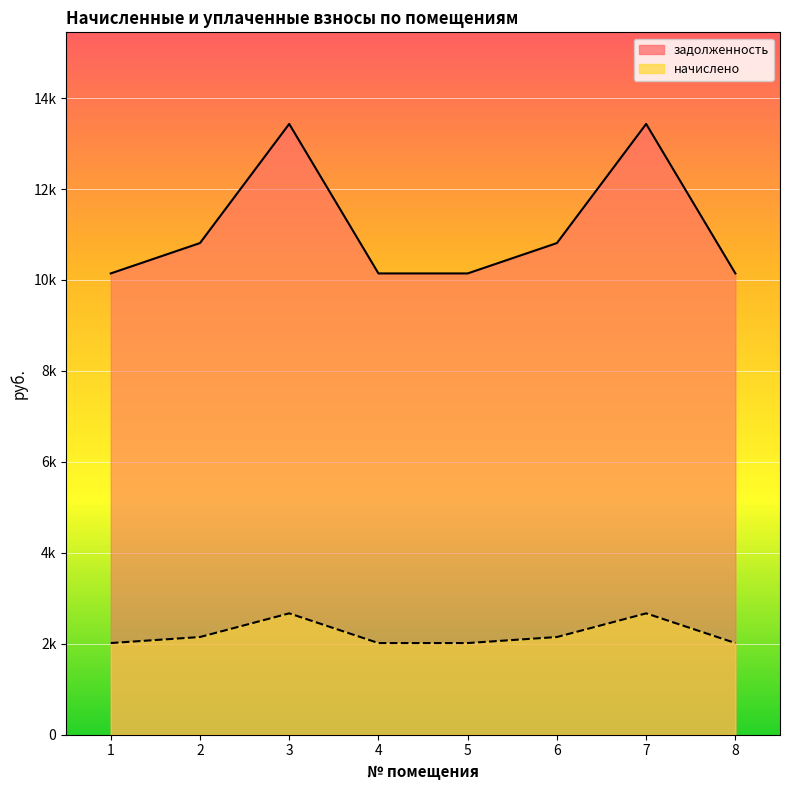

What is the minimum value shown in the chart?

2015.7